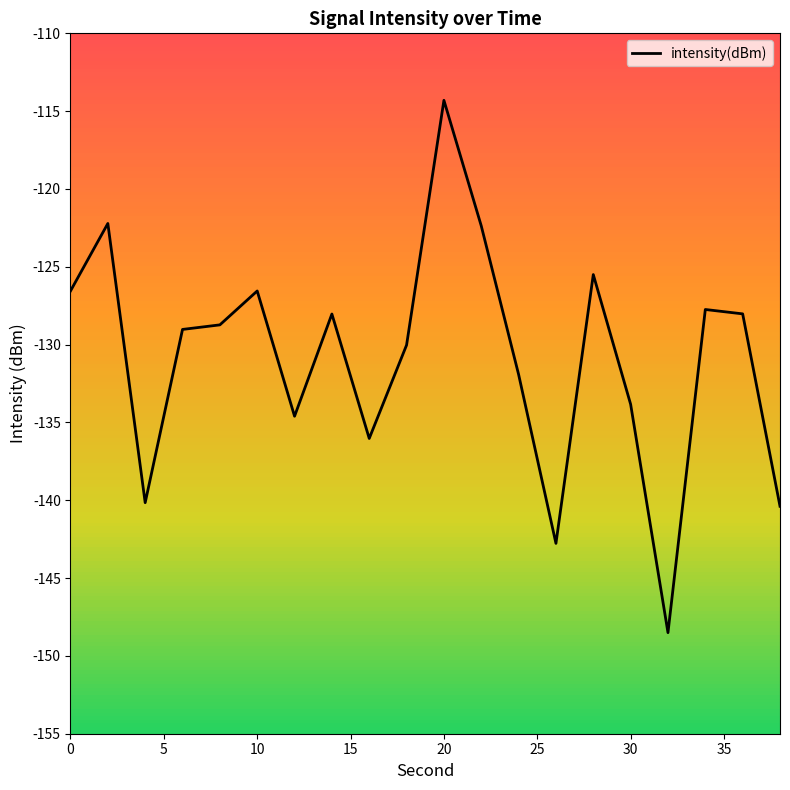

What is the difference between the maximum and minimum values?

34.2